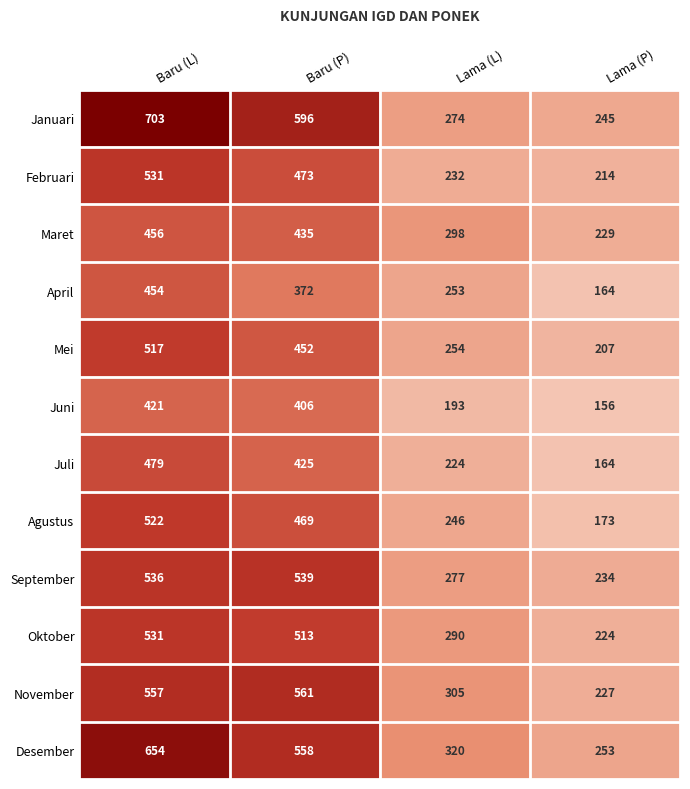

Which series has the largest total across all categories?

Januari